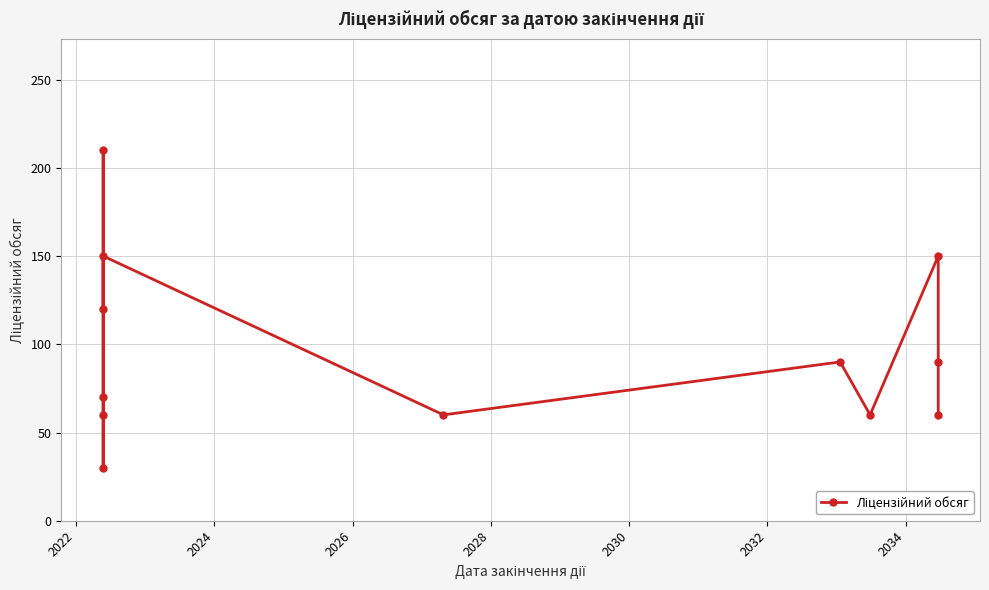

What is the sum of the values at 2030 and 2032?

210